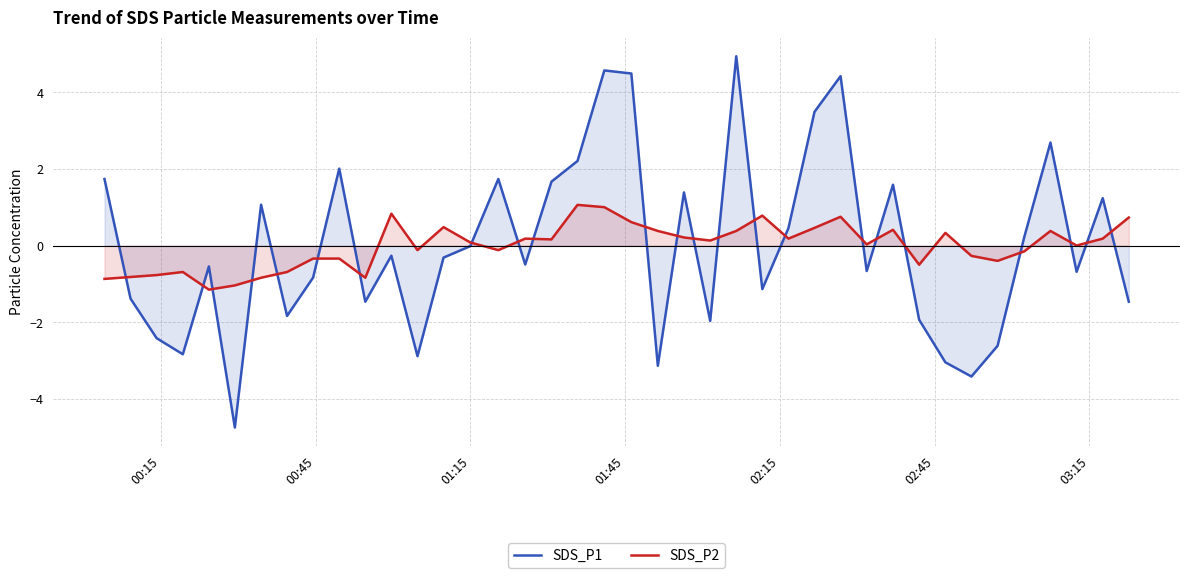

Which series has the widest spread of values?

SDS_P1